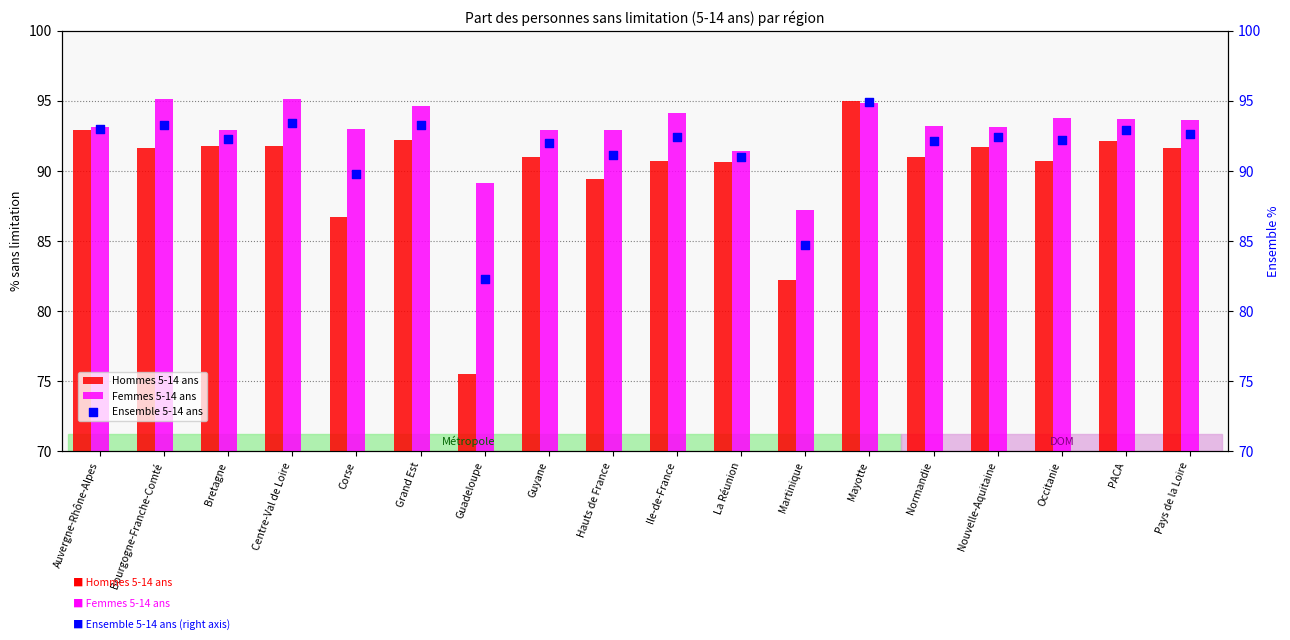

Which series reaches the minimum Y coordinate?

Hommes 5-14 ans